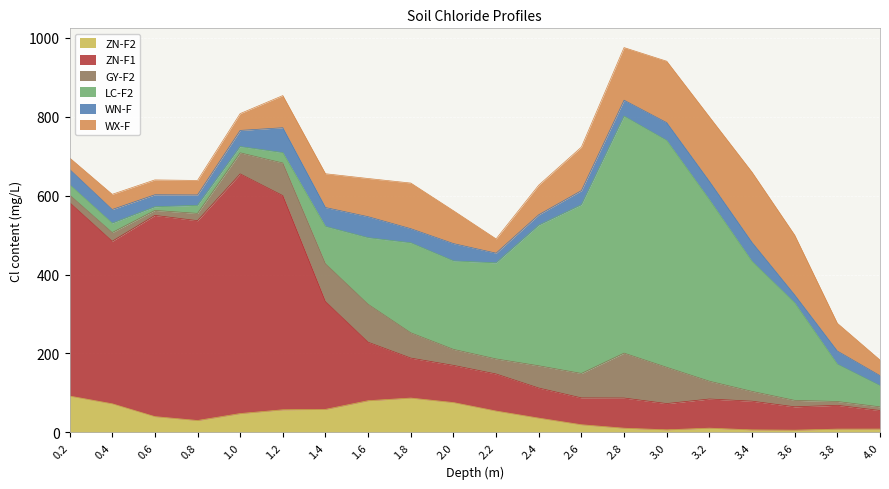

Reading right to left, extract all data points from this chart.

ZN-F2: 8.3	8.2	5.5	6.2	10.6	6.4	10.5	19.3	36.1	54.0	75.5	86.9	80.2	58.2	57.2	47.6	30.0	39.9	72.4	92.0
ZN-F1: 47.0	60.3	59.2	72.8	73.9	66.5	76.5	68.0	76.2	93.9	94.2	101.3	148.2	273.1	542.8	607.5	506.5	510.0	412.0	490.4
GY-F2: 9.3	9.7	16.3	24.8	45.1	91.9	113.8	62.0	56.4	38.2	40.6	64.1	96.2	95.9	82.7	53.4	18.5	12.6	22.0	19.3
LC-F2: 53.9	94.6	247.4	329.6	460.2	575.2	600.8	427.8	356.6	243.5	224.4	228.3	168.9	94.8	26.4	15.9	20.4	9.3	23.9	26.5
WN-F: 25.1	33.3	19.9	47.9	46.4	45.0	40.3	35.6	26.3	24.6	43.8	35.6	53.1	47.9	63.0	40.9	26.3	30.4	34.5	38.5
WX-F: 39.7	70.3	151.6	178.1	163.4	155.8	133.4	110.4	75.1	36.2	83.3	115.7	96.8	85.7	81.5	42.7	36.8	37.6	38.5	29.1